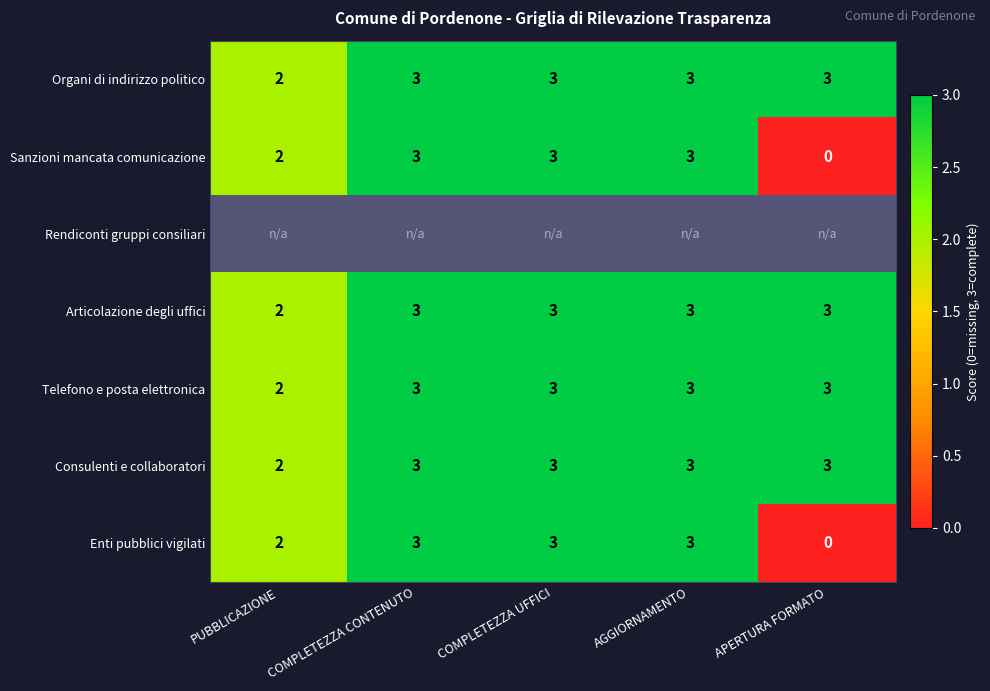

How many values in the Articolazione degli uffici series are below 3?

1